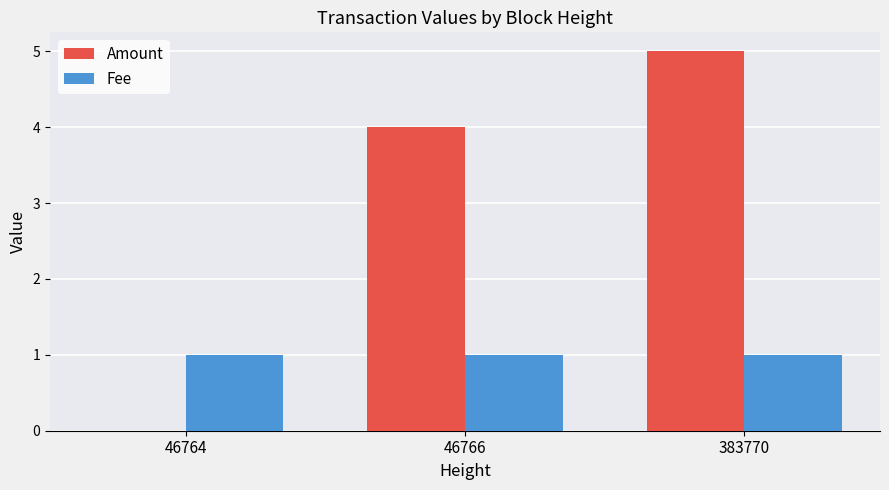

At which category does the chart reach its peak across all series?

383770